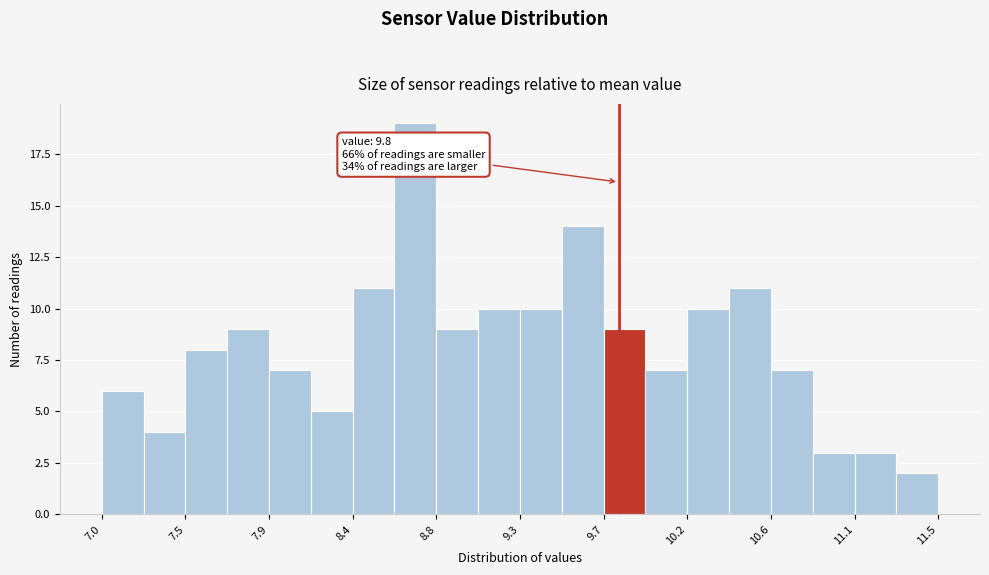

Which range on the x-axis has the tallest bar?

8.60 to 8.80